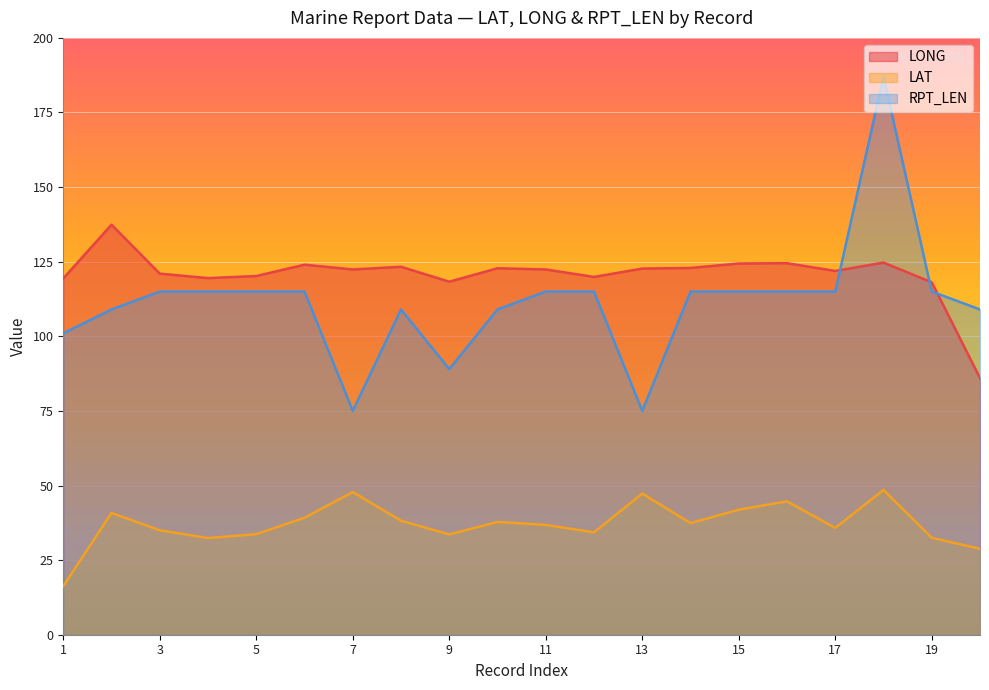

Reading right to left, what are all the values shown in this chart?

LONG: 86.0	118.1	124.7	121.9	124.5	124.4	122.9	122.7	119.9	122.4	122.8	118.3	123.3	122.4	124.0	120.2	119.5	121.0	137.4	119.4
LAT: 28.8	32.5	48.5	35.8	44.7	41.9	37.4	47.3	34.3	36.8	37.8	33.6	38.2	47.8	39.2	33.7	32.4	35.0	40.8	16.3
RPT_LEN: 109.0	115.0	187.0	115.0	115.0	115.0	115.0	75.0	115.0	115.0	109.0	89.0	109.0	75.0	115.0	115.0	115.0	115.0	109.0	101.0